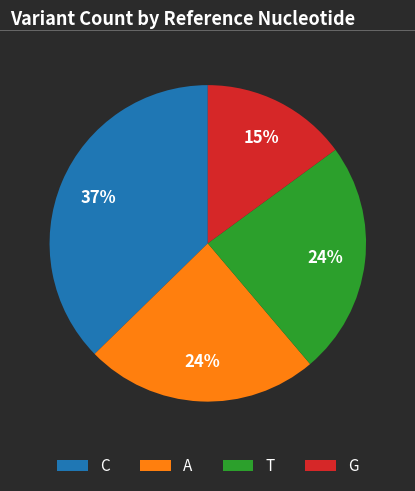

Is there a majority slice in this chart?

No